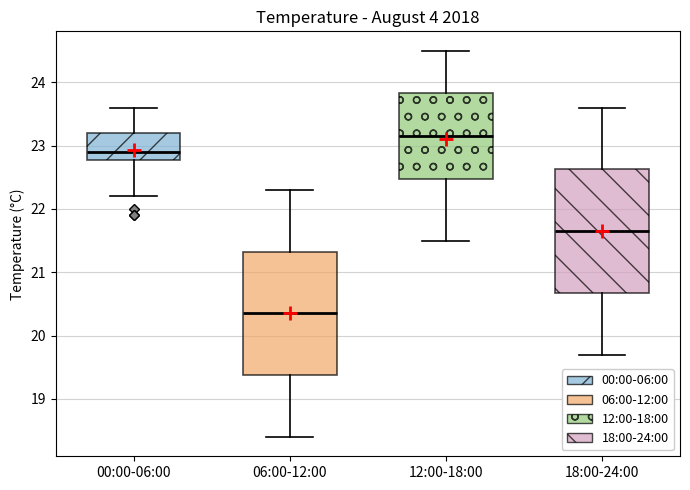

Reading left to right, read every box against the y-axis: the position of its median line, the range the box covers, and the ends of its whiskers. The values are not printed on the chart, so give them approximately, as read against the axis.

00:00-06:00: median 22.9, box 22.8 to 23.2, whiskers 22.2 to 23.6
06:00-12:00: median 20.4, box 19.4 to 21.3, whiskers 18.4 to 22.3
12:00-18:00: median 23.2, box 22.5 to 23.8, whiskers 21.5 to 24.5
18:00-24:00: median 21.7, box 20.7 to 22.6, whiskers 19.7 to 23.6